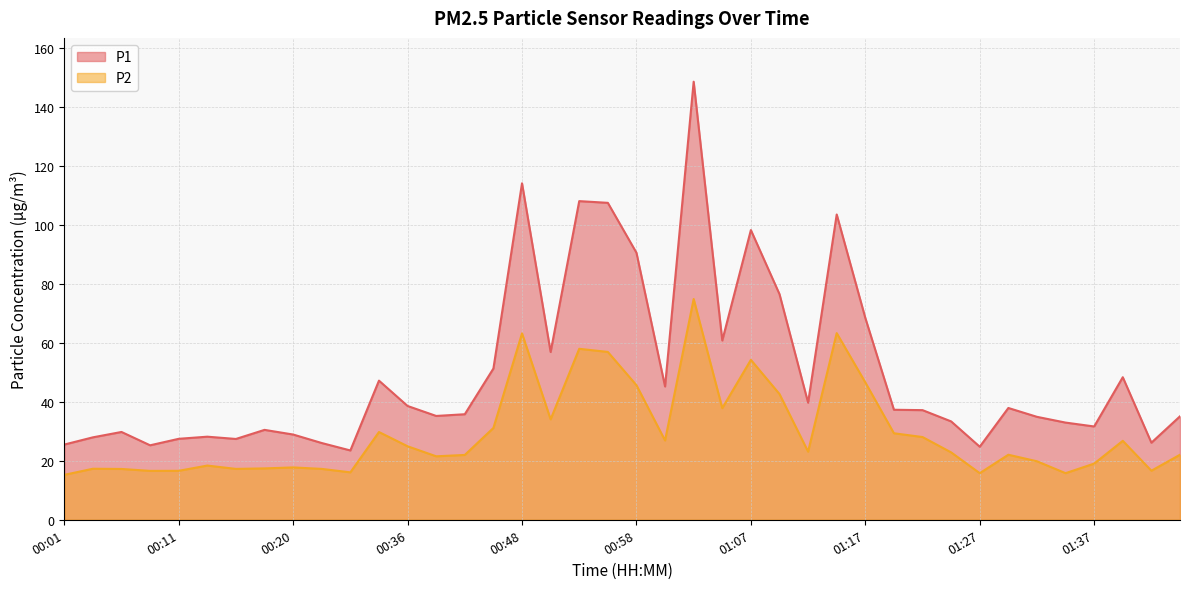

At 00:46, list the series in order from largest to smallest.

P1, P2